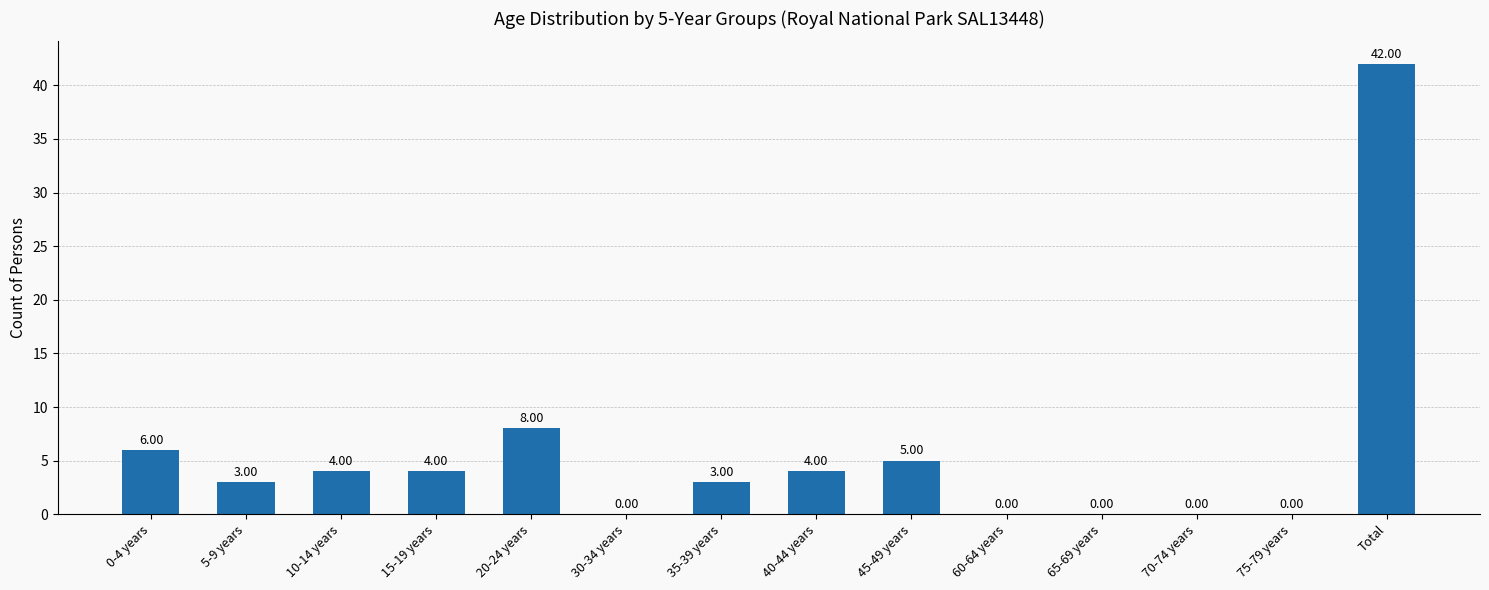

What is the sum of the values at 35-39 years and 5-9 years?

6